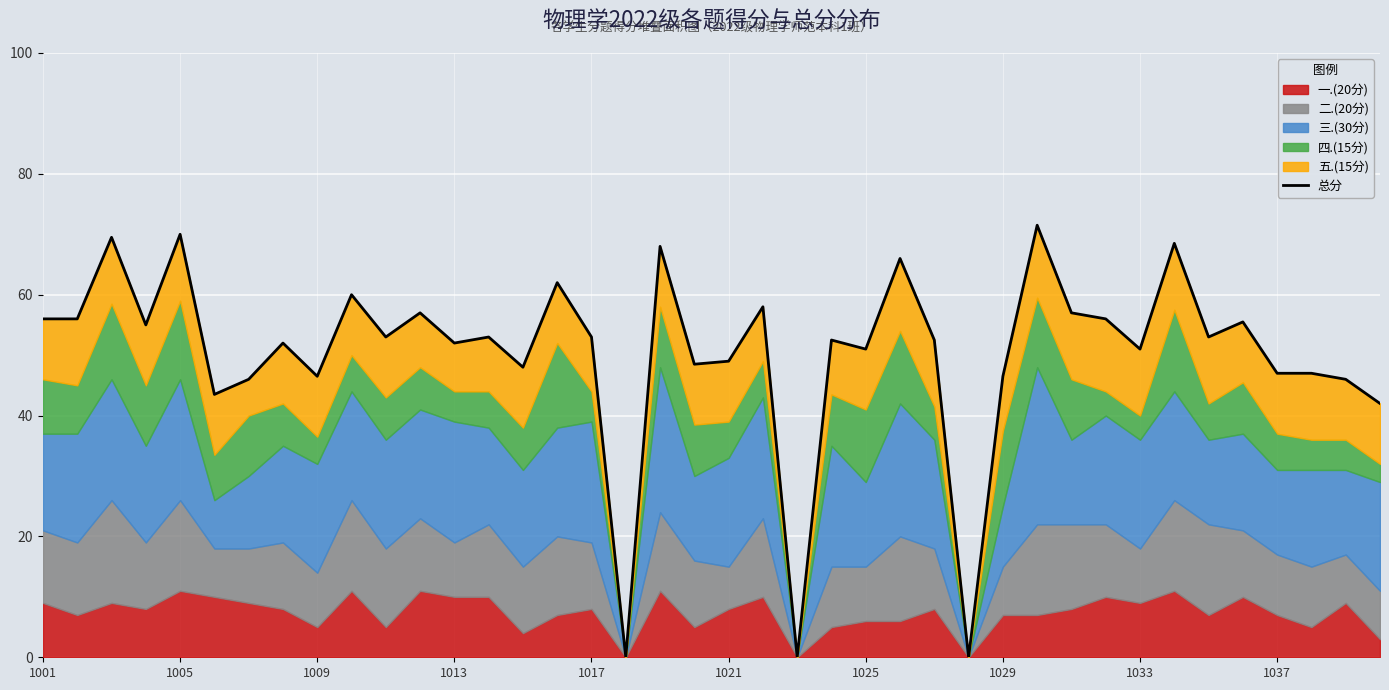

How many points are higher than both their immediate neighbors (excluding endpoints)?

14